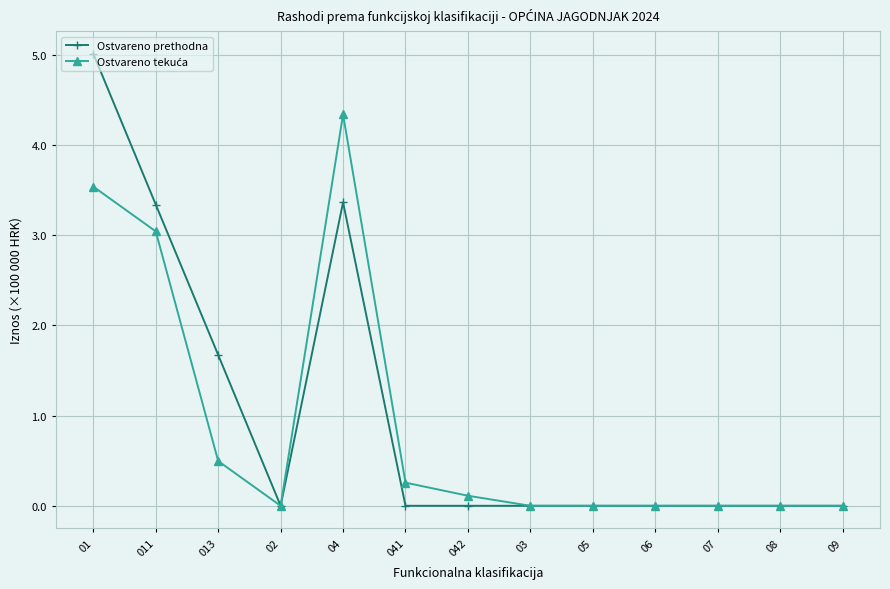

What is the spread (max minus min) of values at 01?

1.5